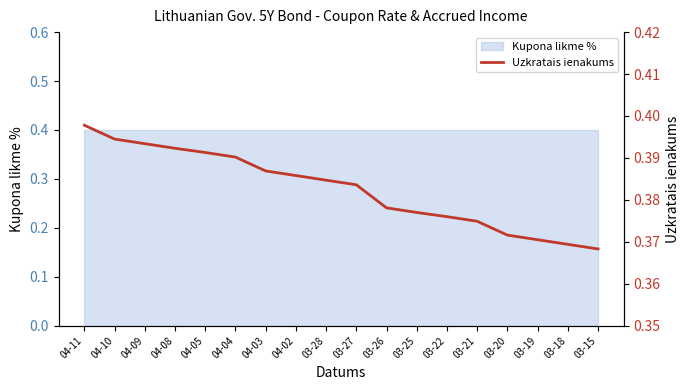

Count the number of categories in the chart.

18